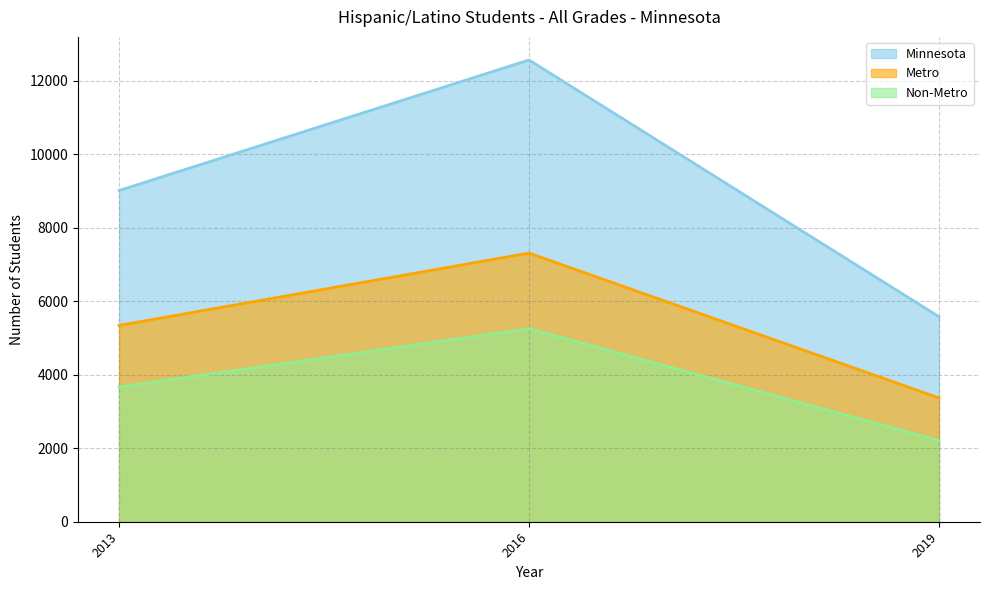

Where is Non-Metro nearest to the value 3731?

2013